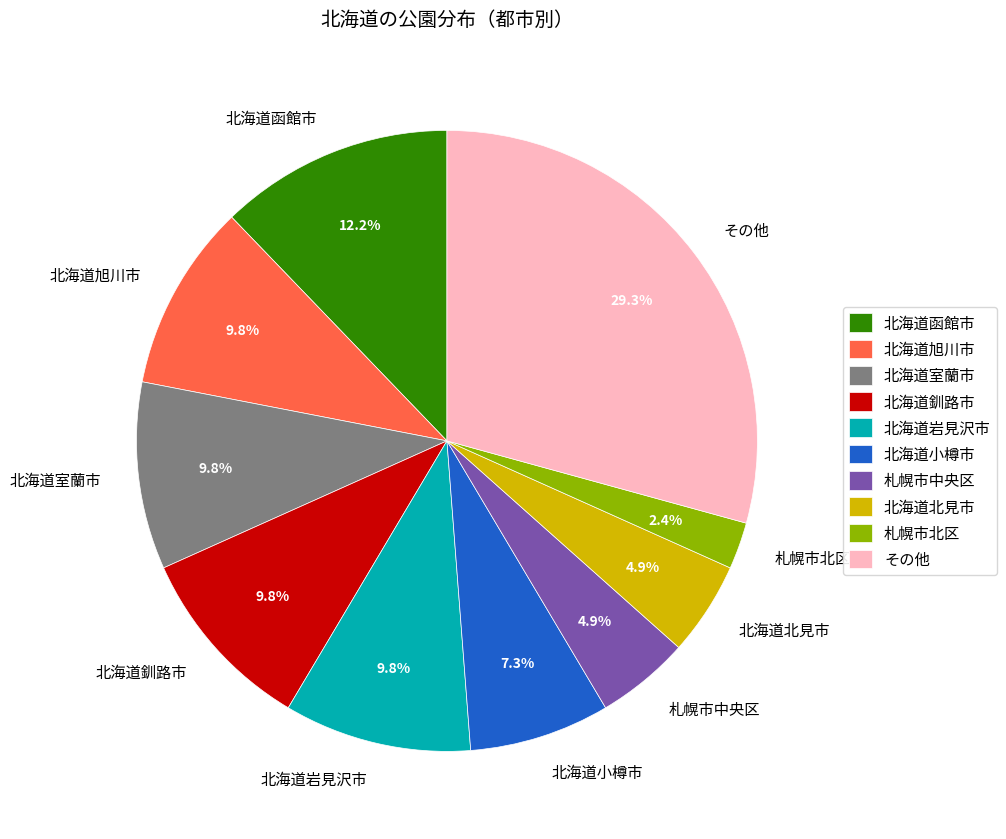

Is 札幌市中央区 the majority of the pie?

No